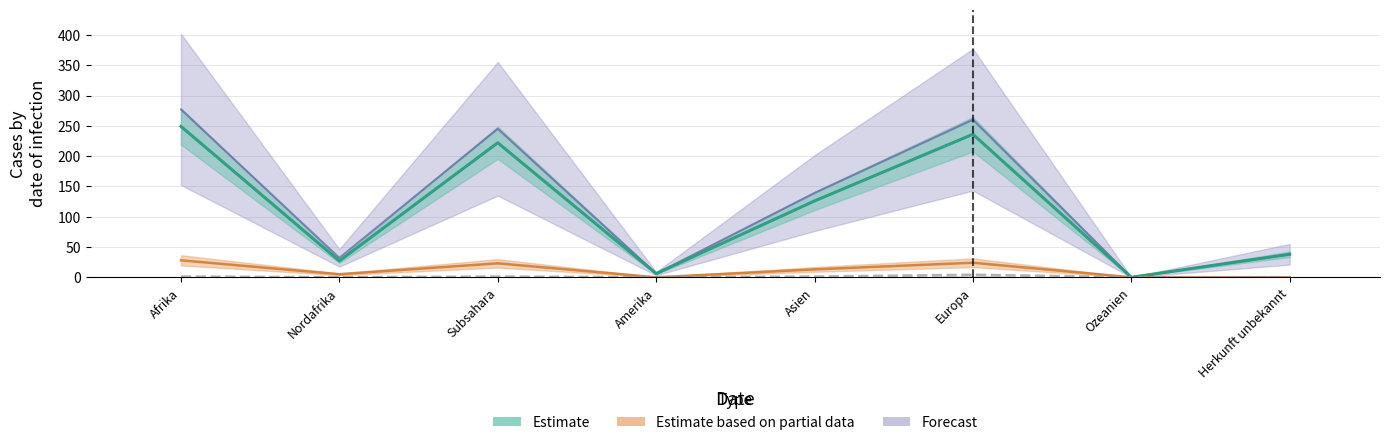

At which category does the chart reach its peak across all series?

Afrika